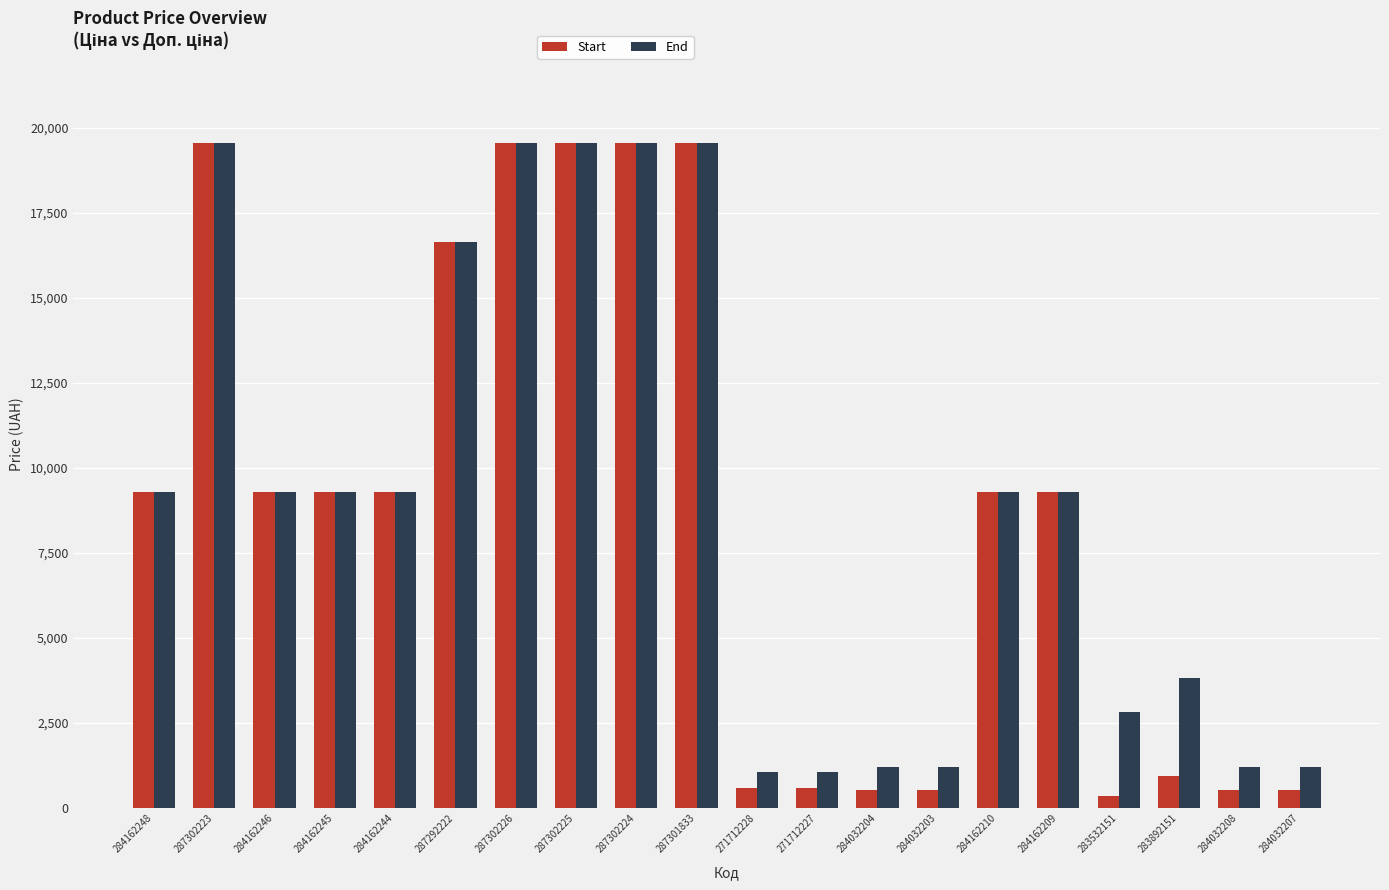

How many bars are there in each group?

2